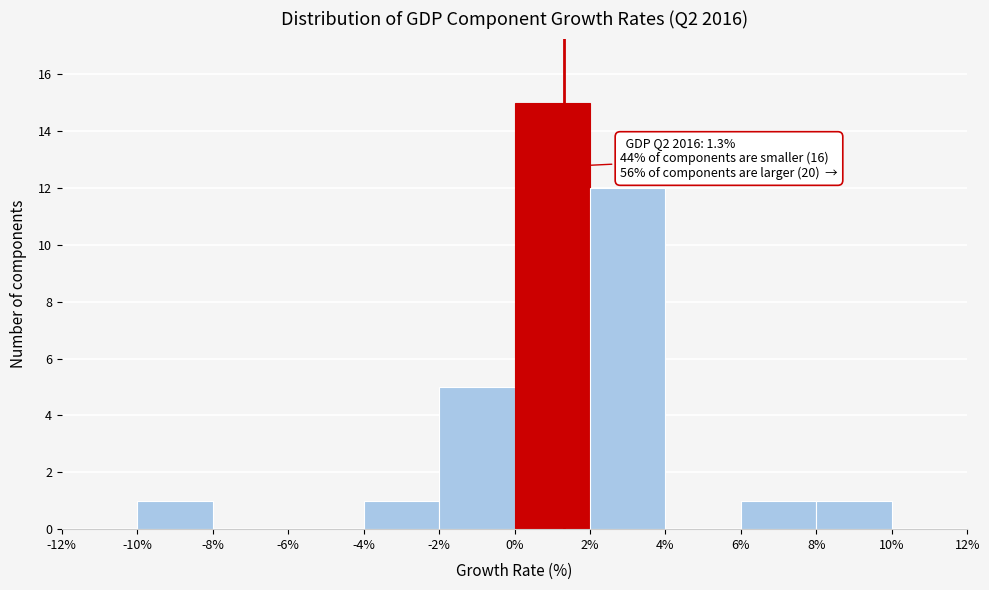

Which range on the x-axis has the tallest bar?

0% to 2%